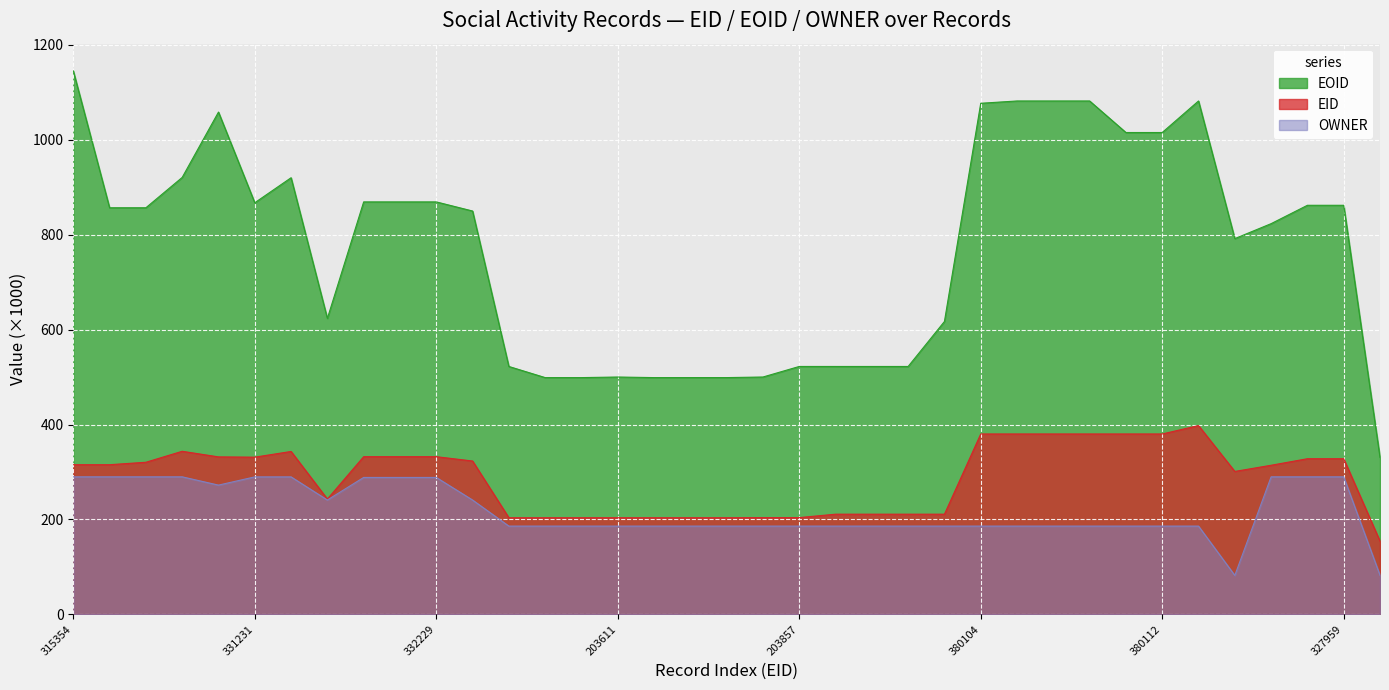

At how many categories does at least one series exceed 169?

37